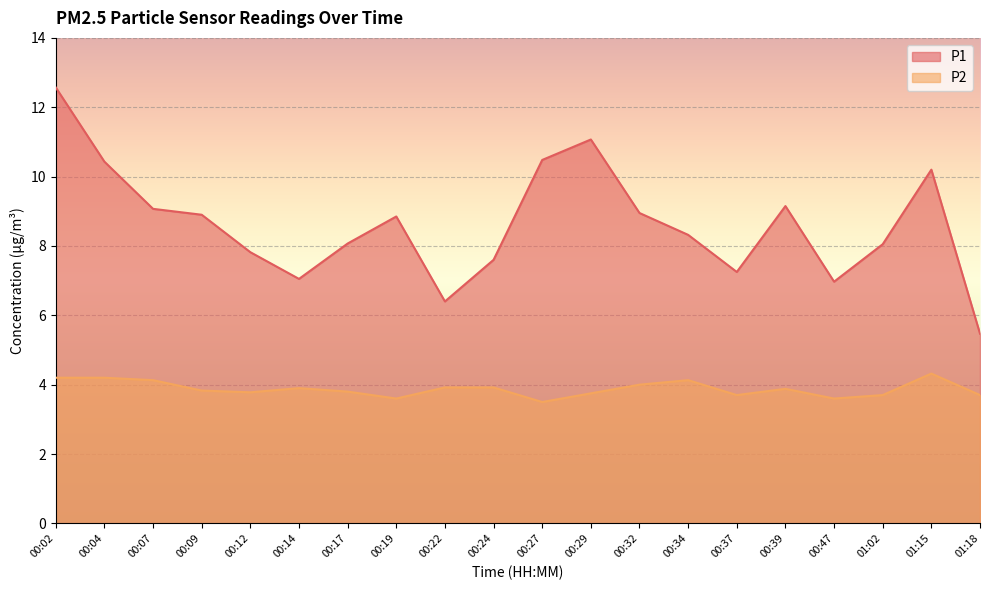

Which category has the lowest value in the P1 series?

01:18